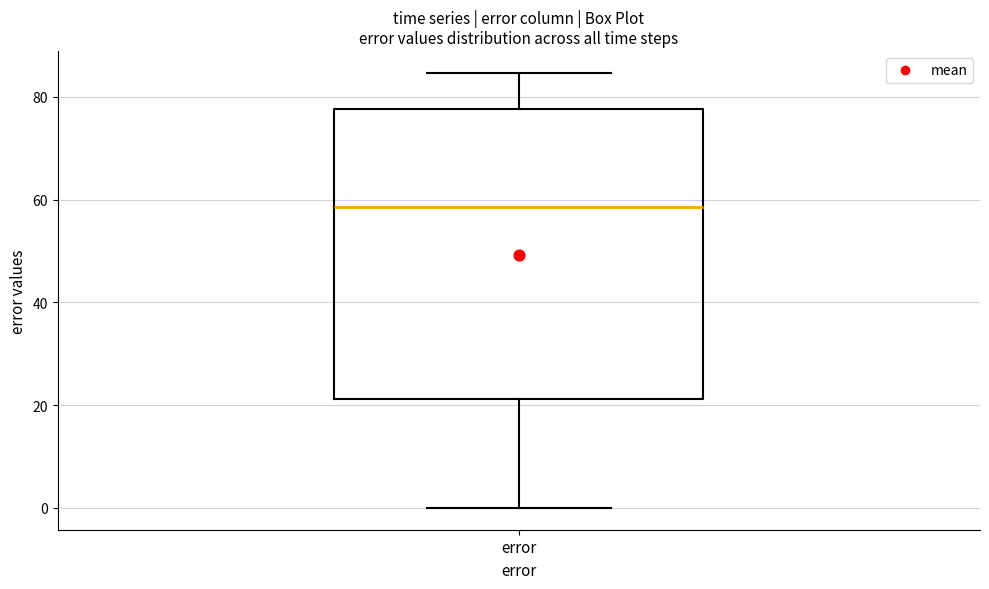

Where does the lower whisker of the box for error end on the y-axis? The values are not printed on the chart, so give them approximately, as read against the axis.

0